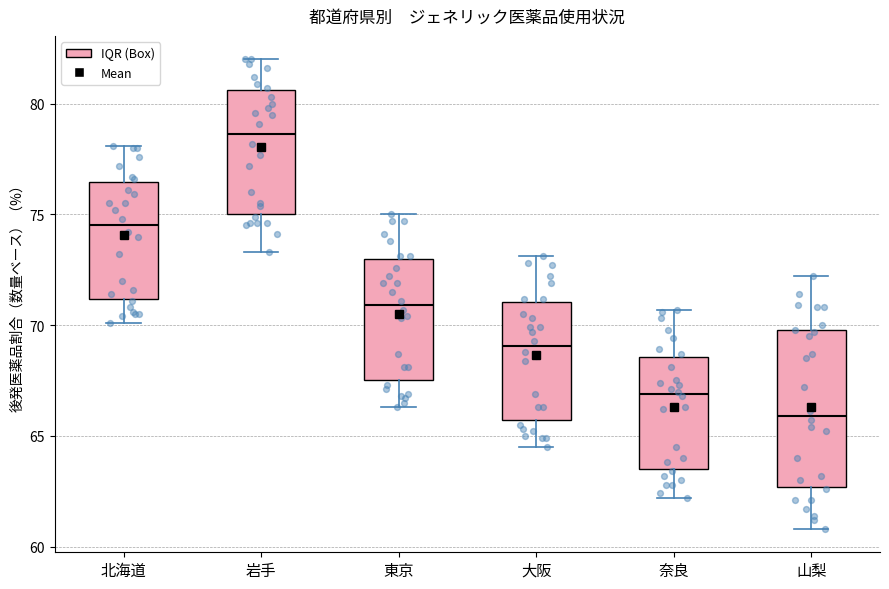

Which box is the tallest, from its lower edge to its upper edge?

山梨